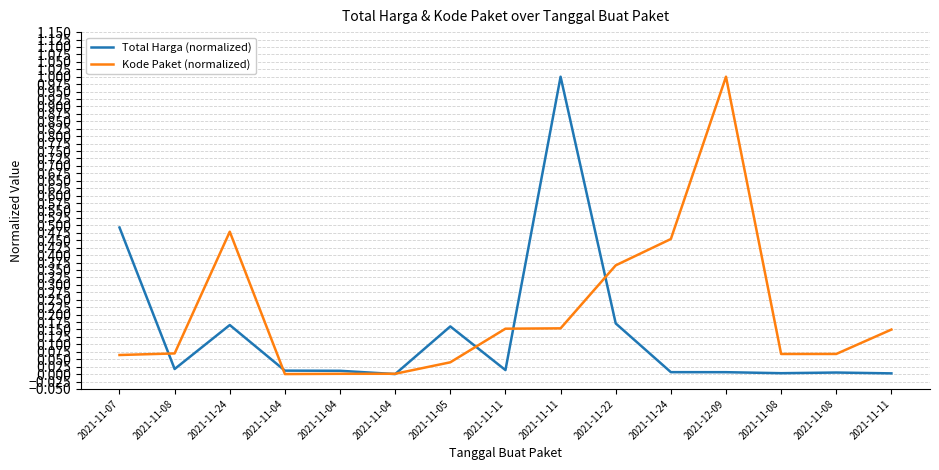

Where do Kode Paket (normalized) and Total Harga (normalized) first cross each other?

2021-11-07 and 2021-11-08